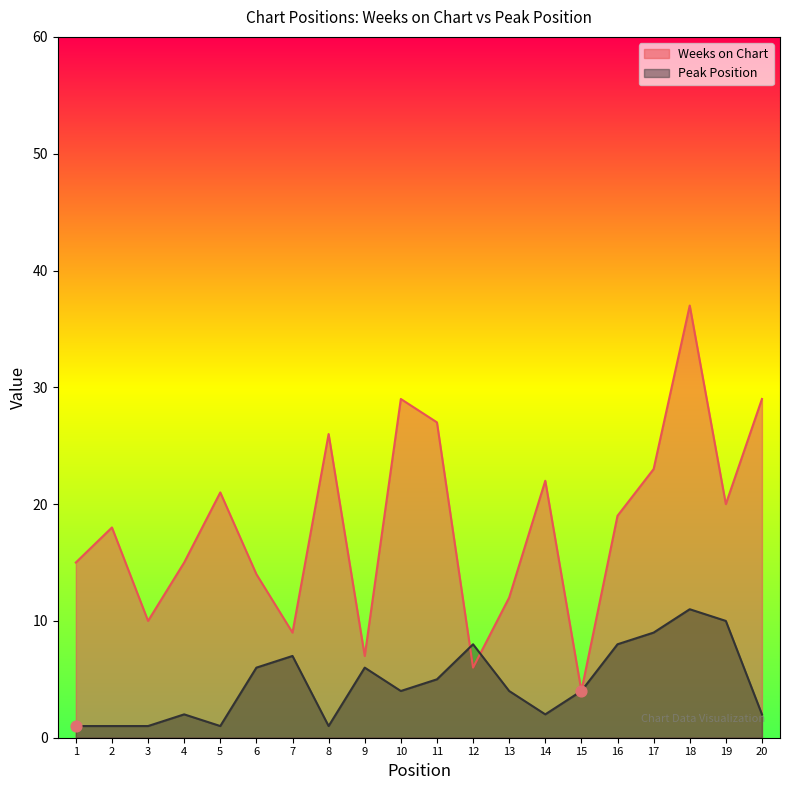

Which series has the largest total across all categories?

Weeks on Chart